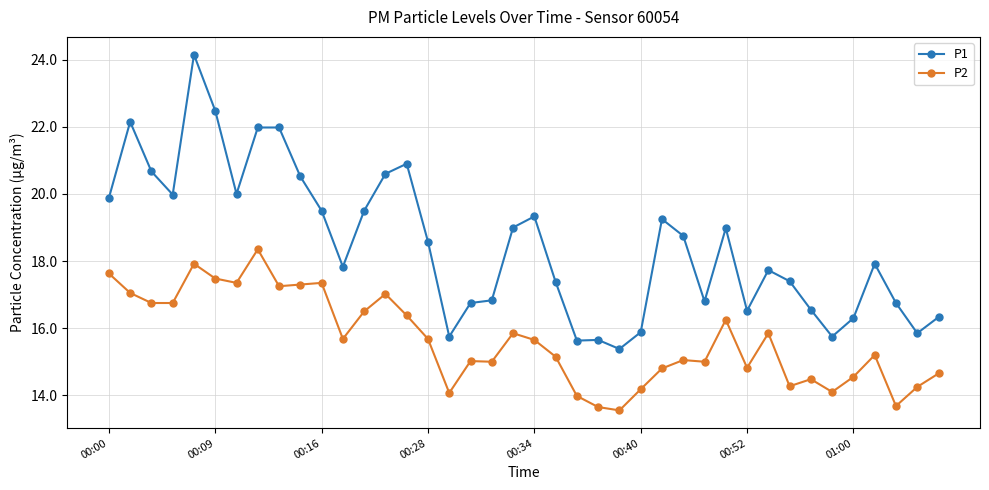

Which series has the largest range (max minus min)?

P1